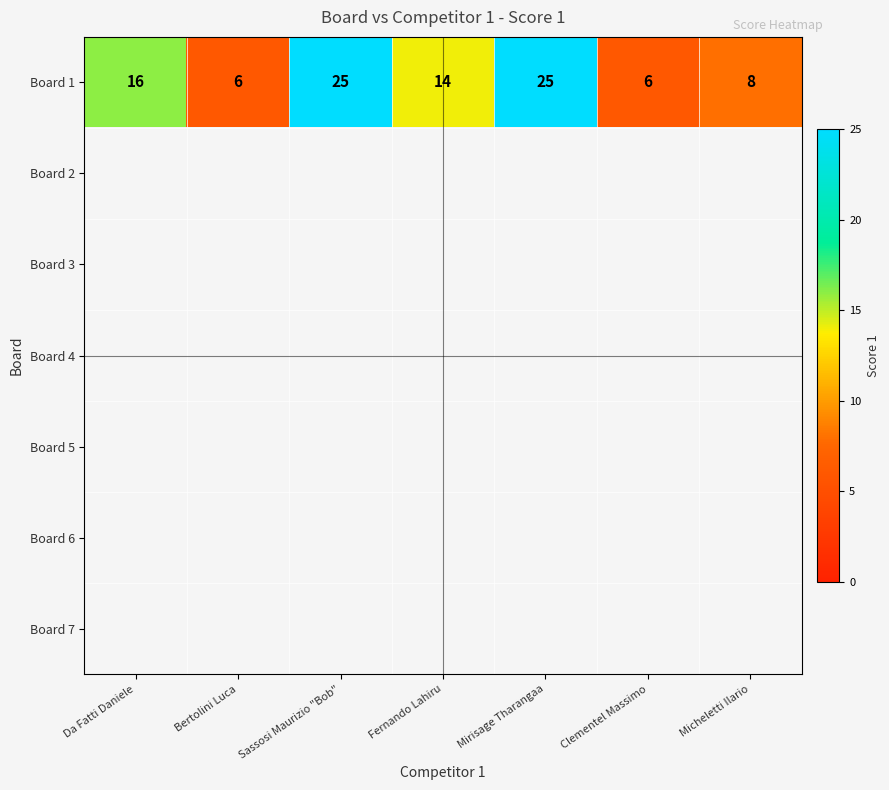

Count the number of data series in this chart.

7